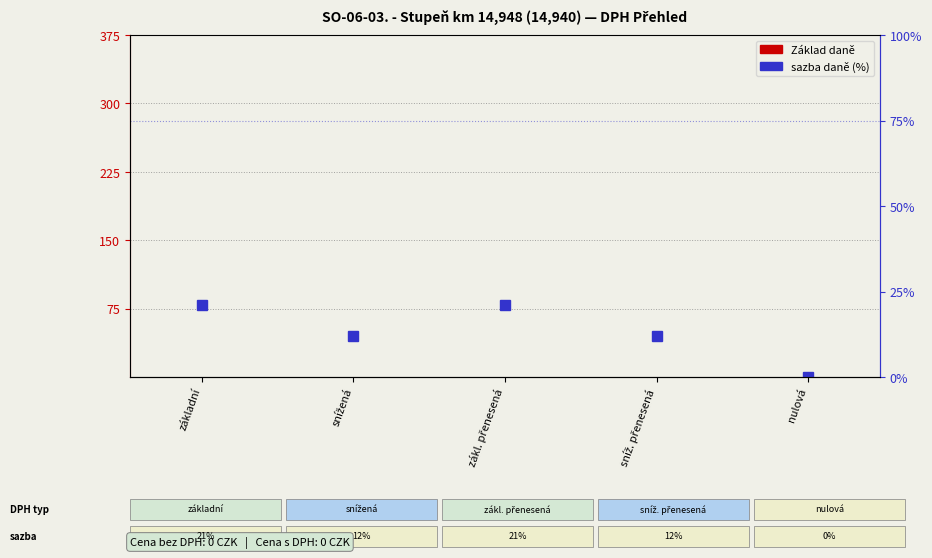

What is the label of the 3rd bar from the left?

zákl. přenesená